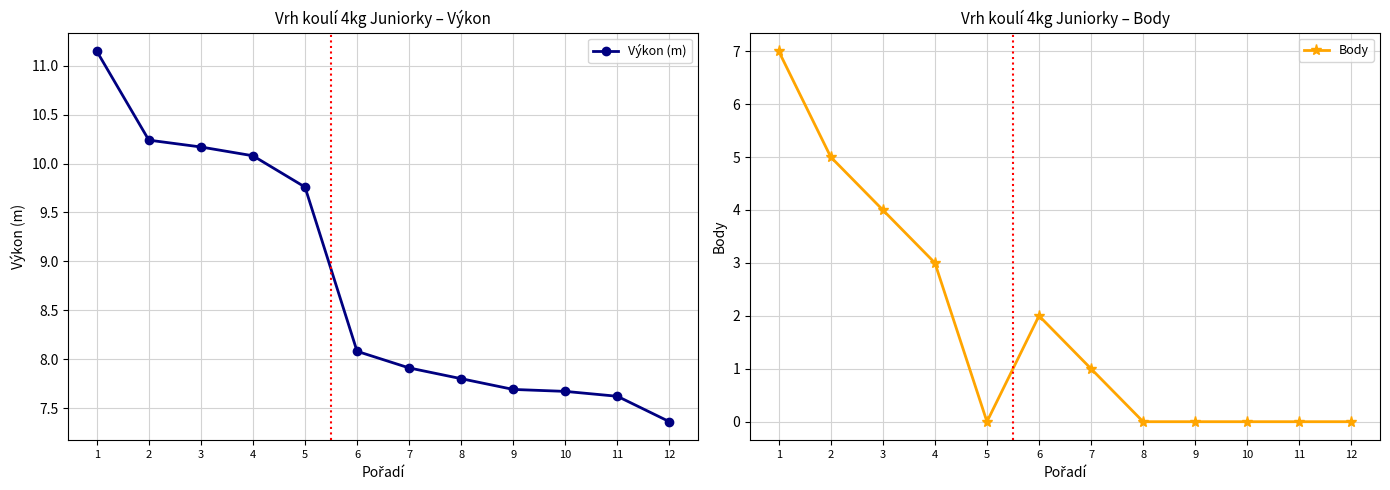

What is the difference between the maximum and minimum values in the Body series?

7